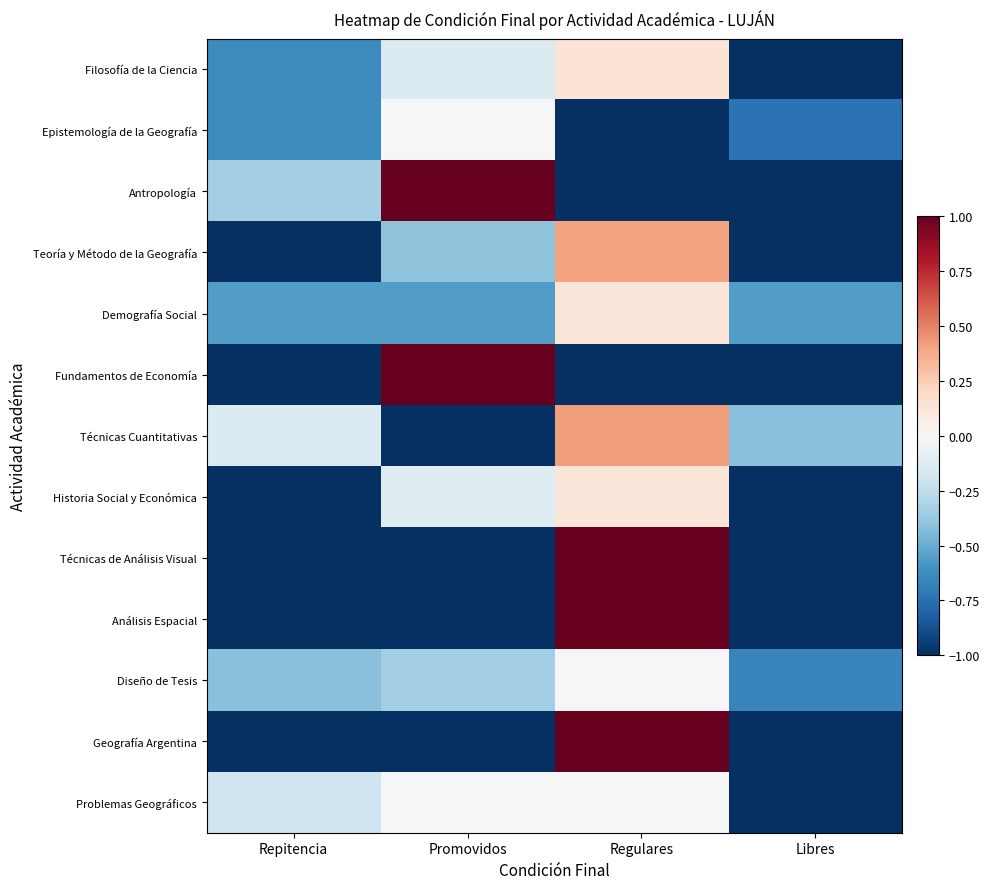

Reading left to right, what are all the values shown in this chart?

Filosofía de la Ciencia: Repitencia=-0.6	Promovidos=-0.1	Regulares=0.1	Libres=-1.0
Epistemología de la Geografía: Repitencia=-0.6	Promovidos=0.0	Regulares=-1.0	Libres=-0.7
Antropología: Repitencia=-0.3	Promovidos=1.0	Regulares=-1.0	Libres=-1.0
Teoría y Método de la Geografía: Repitencia=-1.0	Promovidos=-0.4	Regulares=0.4	Libres=-1.0
Demografía Social: Repitencia=-0.6	Promovidos=-0.6	Regulares=0.1	Libres=-0.6
Fundamentos de Economía: Repitencia=-1.0	Promovidos=1.0	Regulares=-1.0	Libres=-1.0
Técnicas Cuantitativas: Repitencia=-0.1	Promovidos=-1.0	Regulares=0.4	Libres=-0.4
Historia Social y Económica: Repitencia=-1.0	Promovidos=-0.1	Regulares=0.1	Libres=-1.0
Técnicas de Análisis Visual: Repitencia=-1.0	Promovidos=-1.0	Regulares=1.0	Libres=-1.0
Análisis Espacial: Repitencia=-1.0	Promovidos=-1.0	Regulares=1.0	Libres=-1.0
Diseño de Tesis: Repitencia=-0.4	Promovidos=-0.3	Regulares=0.0	Libres=-0.7
Geografía Argentina: Repitencia=-1.0	Promovidos=-1.0	Regulares=1.0	Libres=-1.0
Problemas Geográficos: Repitencia=-0.2	Promovidos=0.0	Regulares=0.0	Libres=-1.0